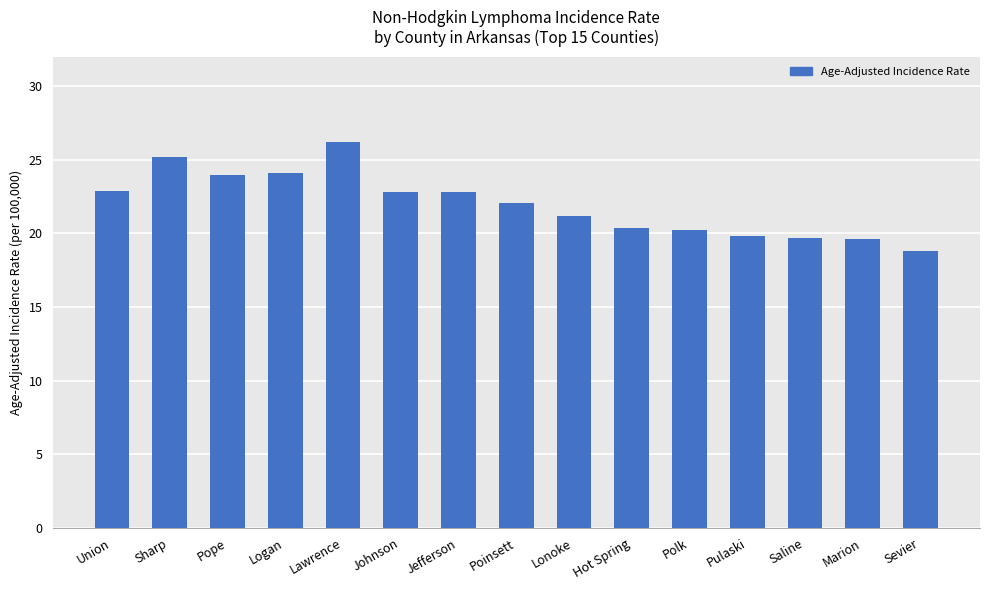

Does the chart contain stacked bars?

No